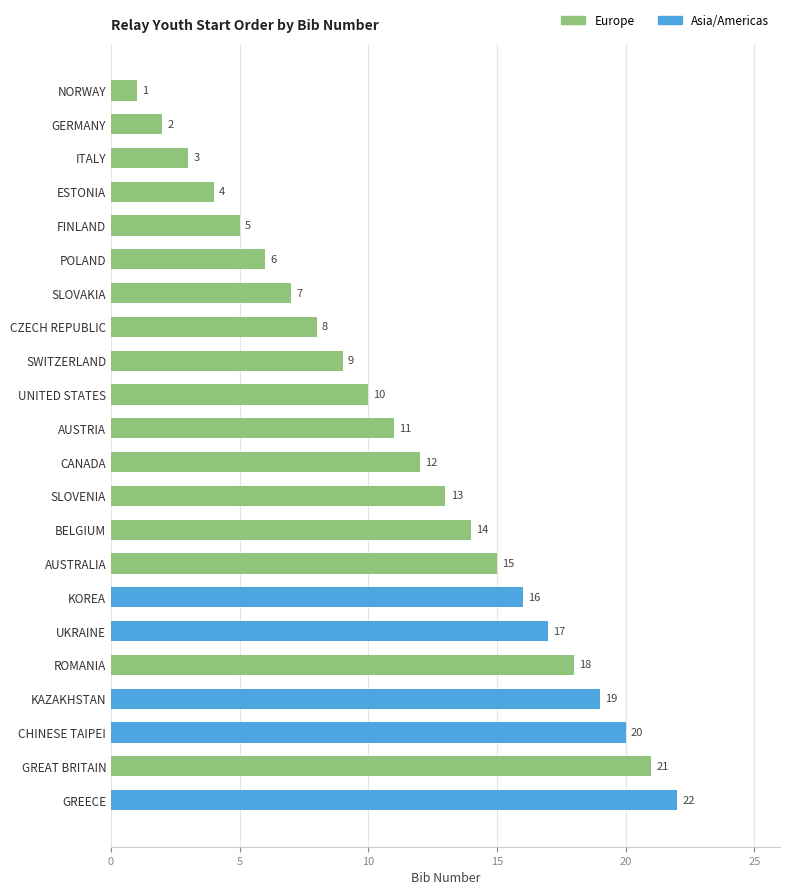

Reading bottom to top, list all the values displayed in this chart.

GREECE=22	GREAT BRITAIN=21	CHINESE TAIPEI=20	KAZAKHSTAN=19	ROMANIA=18	UKRAINE=17	KOREA=16	AUSTRALIA=15	BELGIUM=14	SLOVENIA=13	CANADA=12	AUSTRIA=11	UNITED STATES=10	SWITZERLAND=9	CZECH REPUBLIC=8	SLOVAKIA=7	POLAND=6	FINLAND=5	ESTONIA=4	ITALY=3	GERMANY=2	NORWAY=1